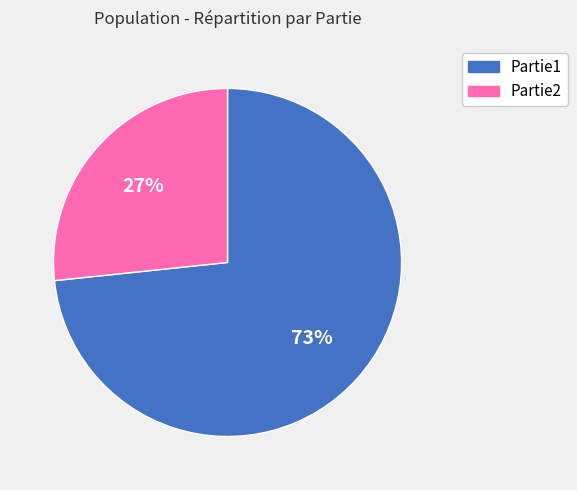

Which category has the smallest portion of the pie?

Partie2